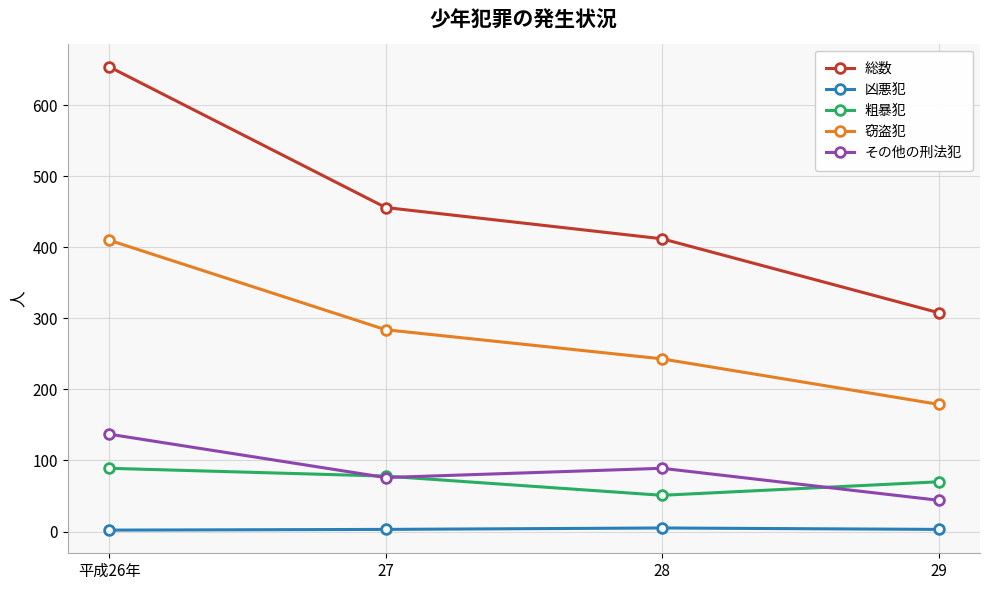

True or false: 凶悪犯 and 粗暴犯 intersect in this chart.

False